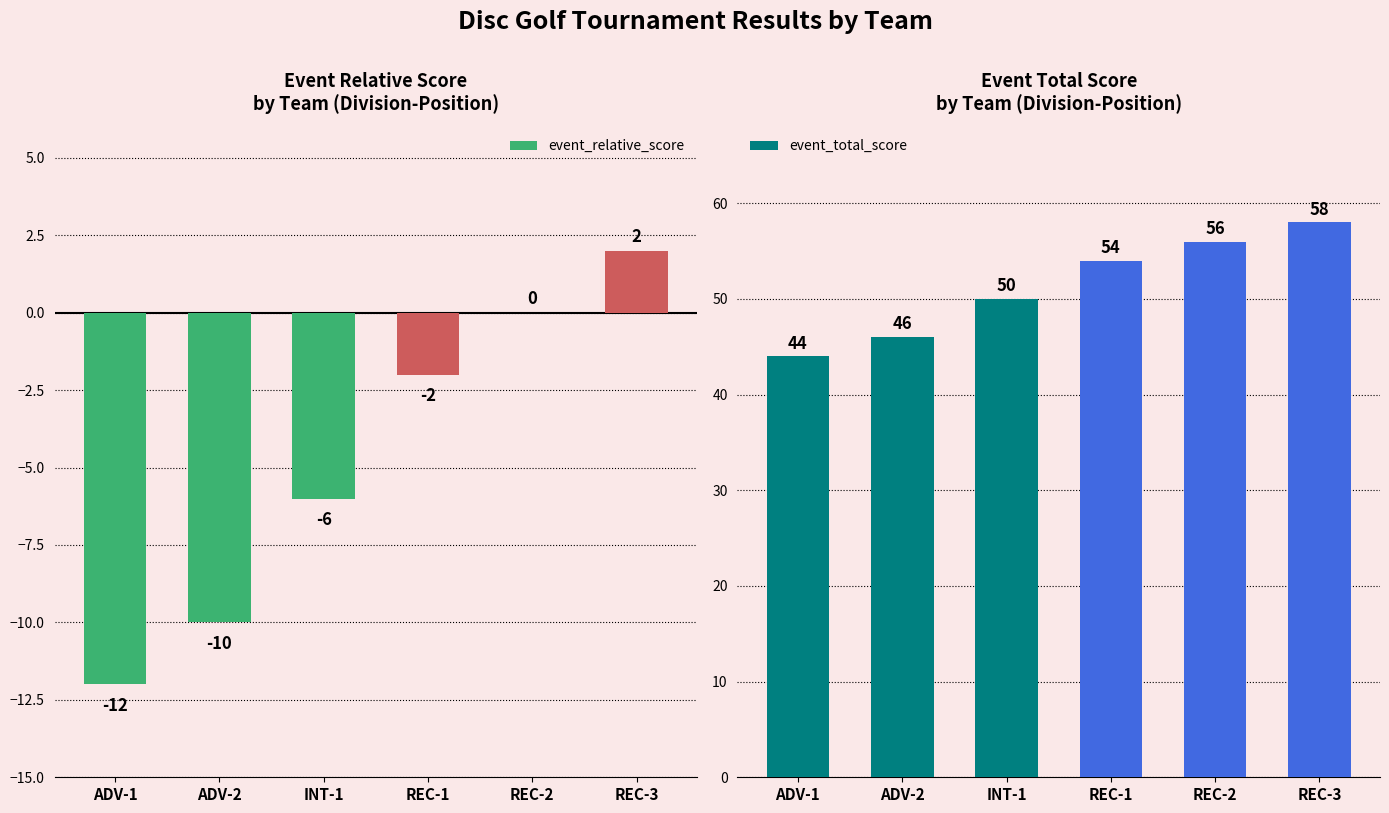

What is the maximum value for event_relative_score?

2